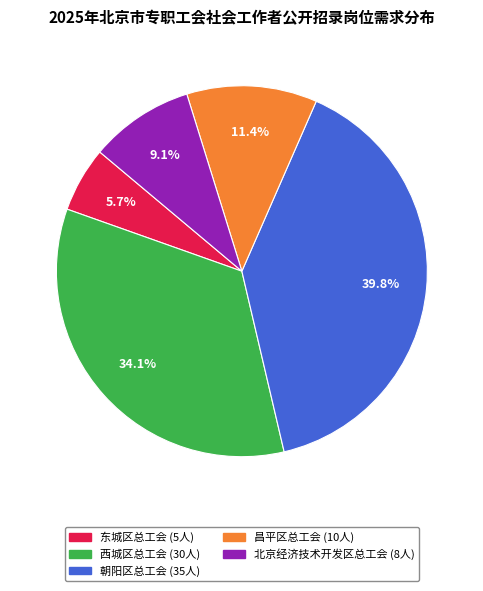

How many segments does this pie chart have?

5